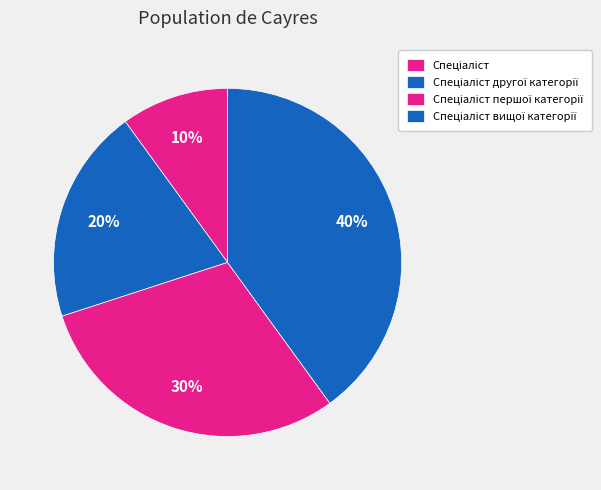

The Спеціаліст вищої категорії slice represents 40% of the pie. True or false?

True